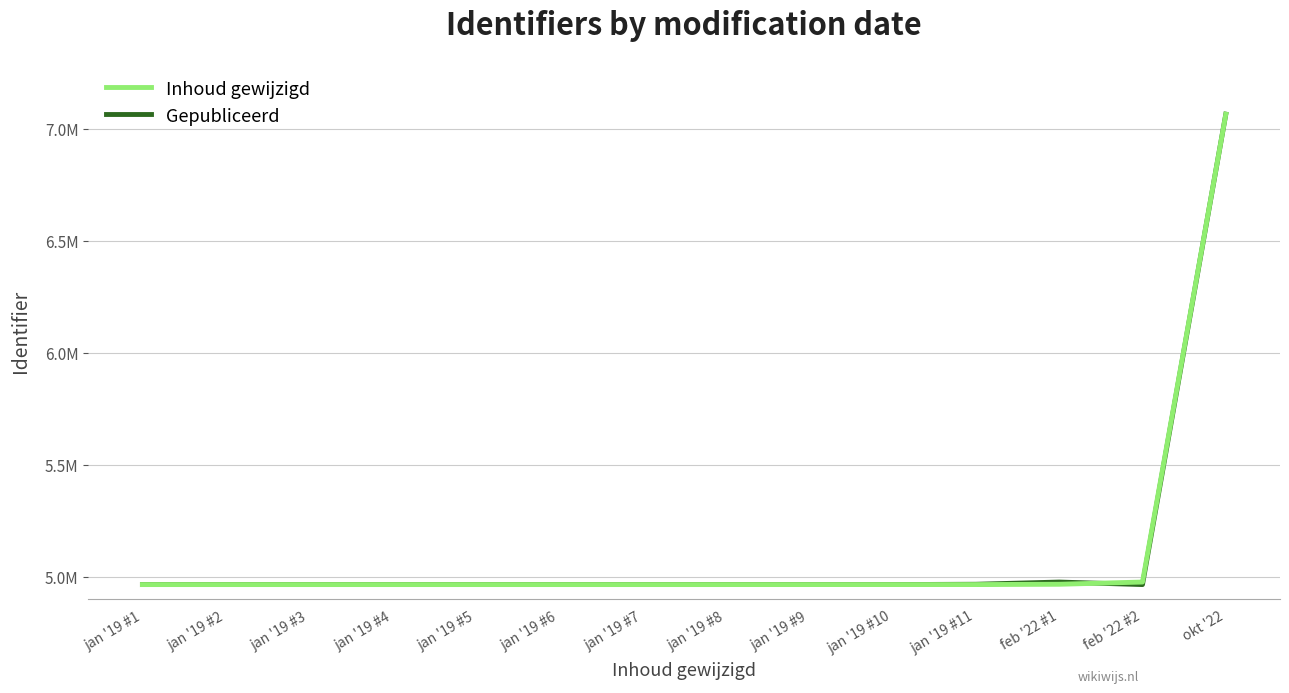

At which category is the sum across all series the highest?

okt '22